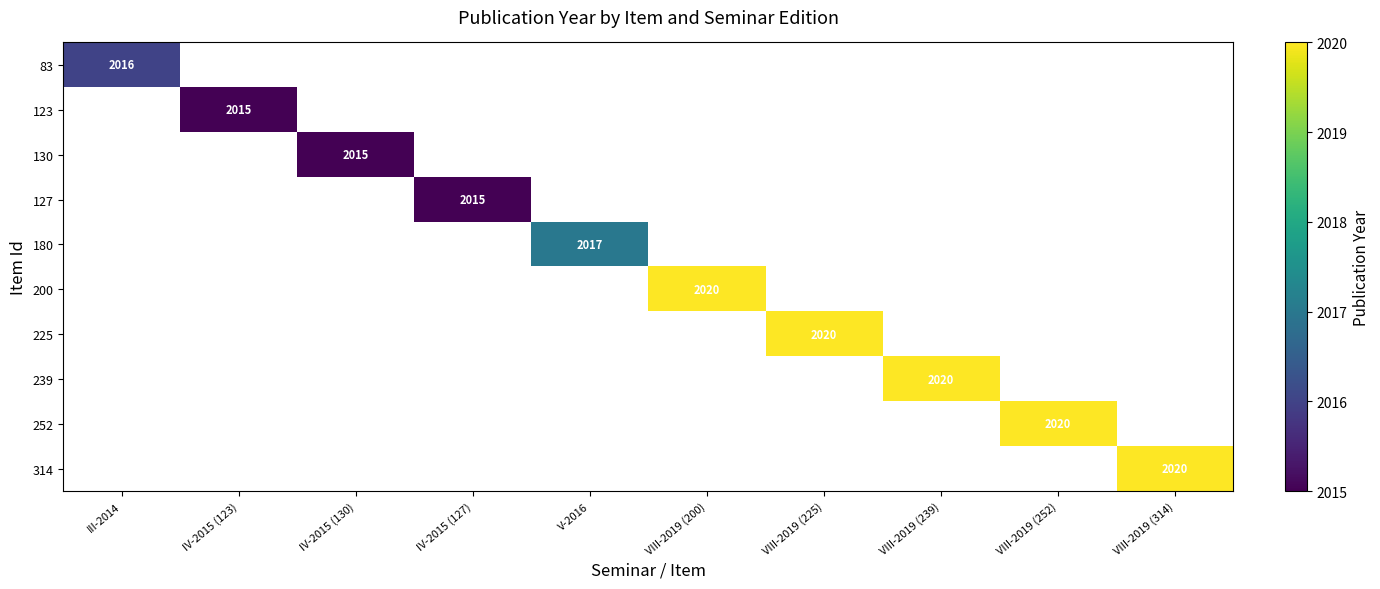

At how many categories does at least one series exceed 2017?

5